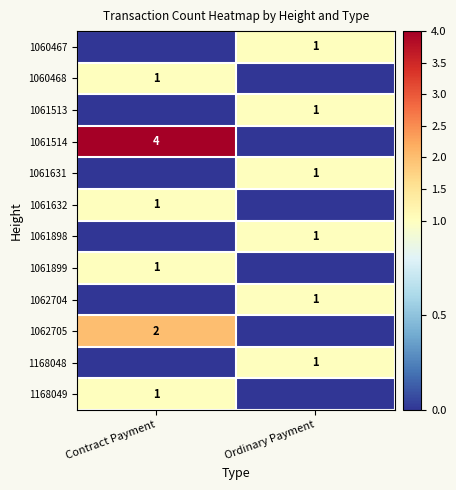

Is it true that 1060467 equals 0 at Ordinary Payment?

False